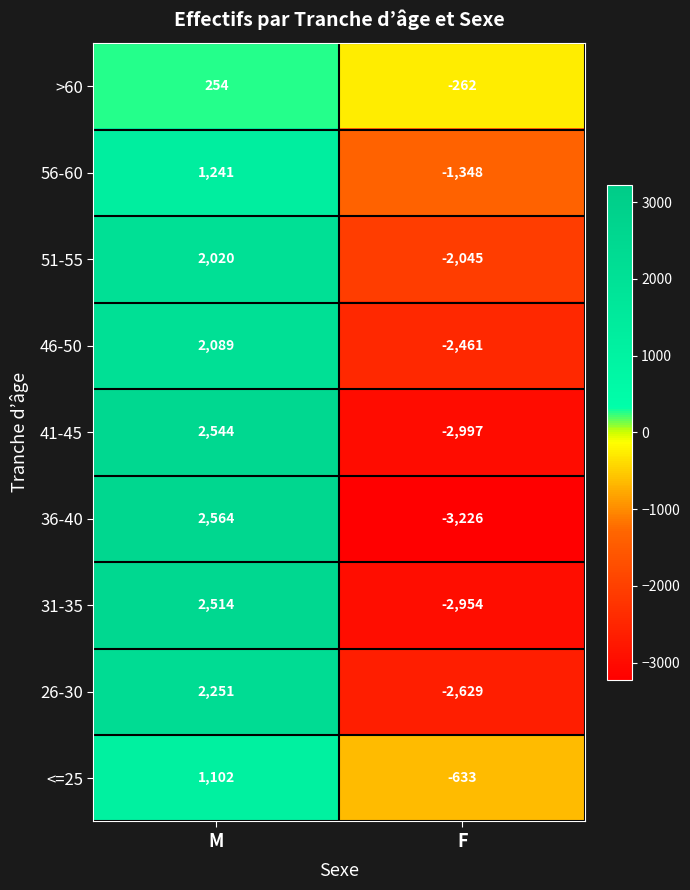

Read the 41-45 value at F, to the nearest 10.

-3000